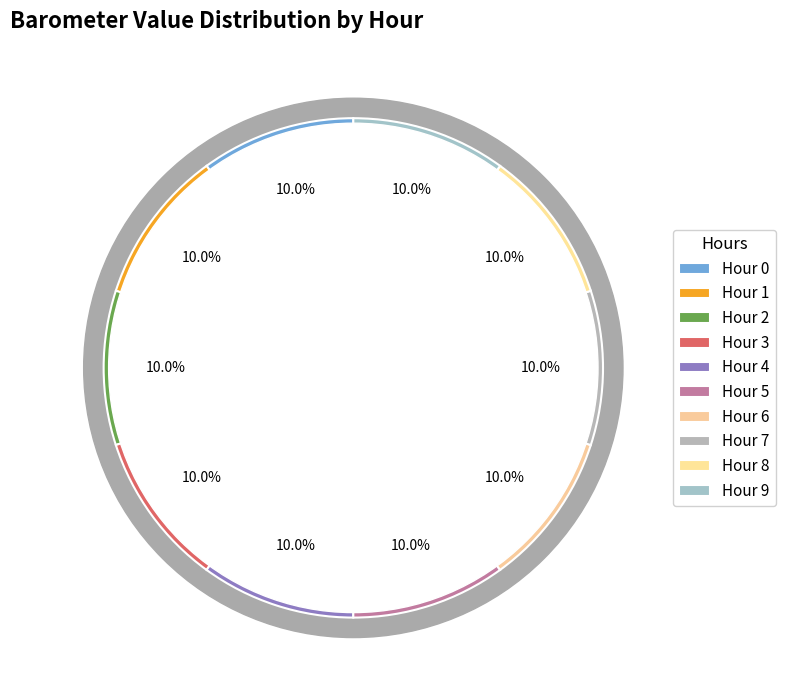

Approximately how many times larger is the value at Hour 7 compared to Hour 1?

1.0